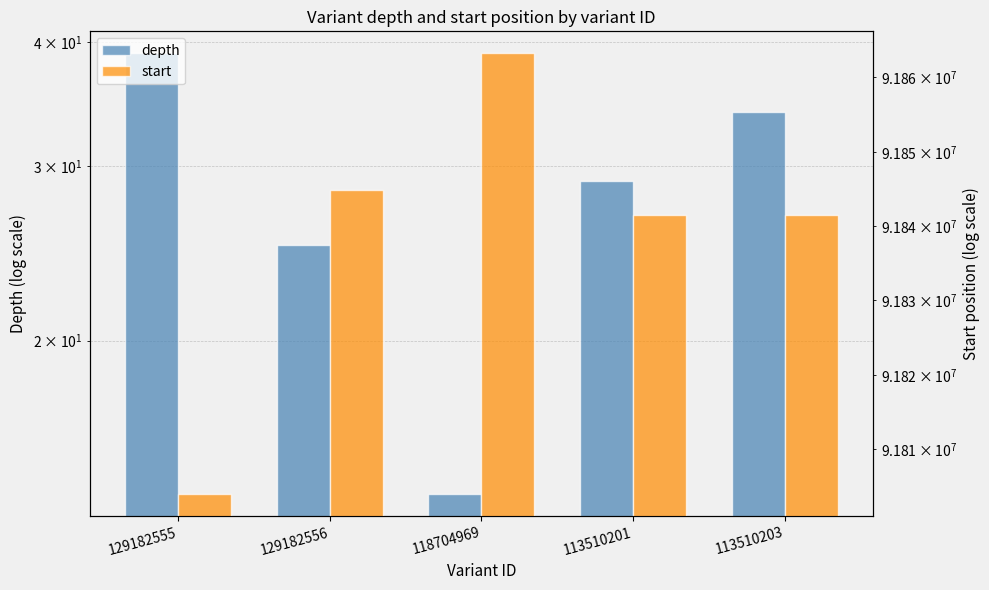

How many data points in depth are above 29?

2